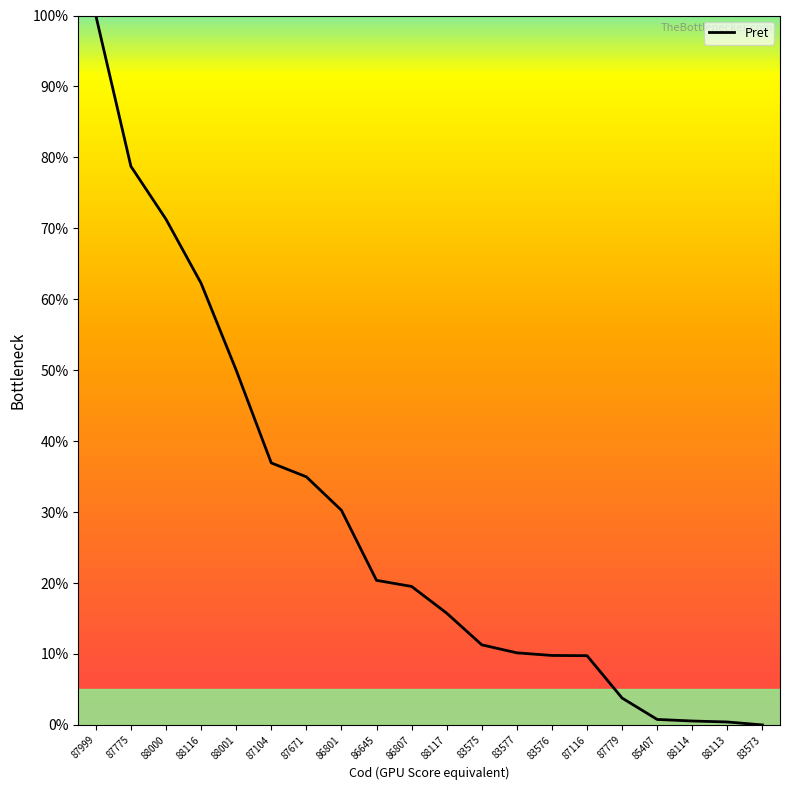

What is the ratio of the value at 83575 to the value at 87779?

3.0